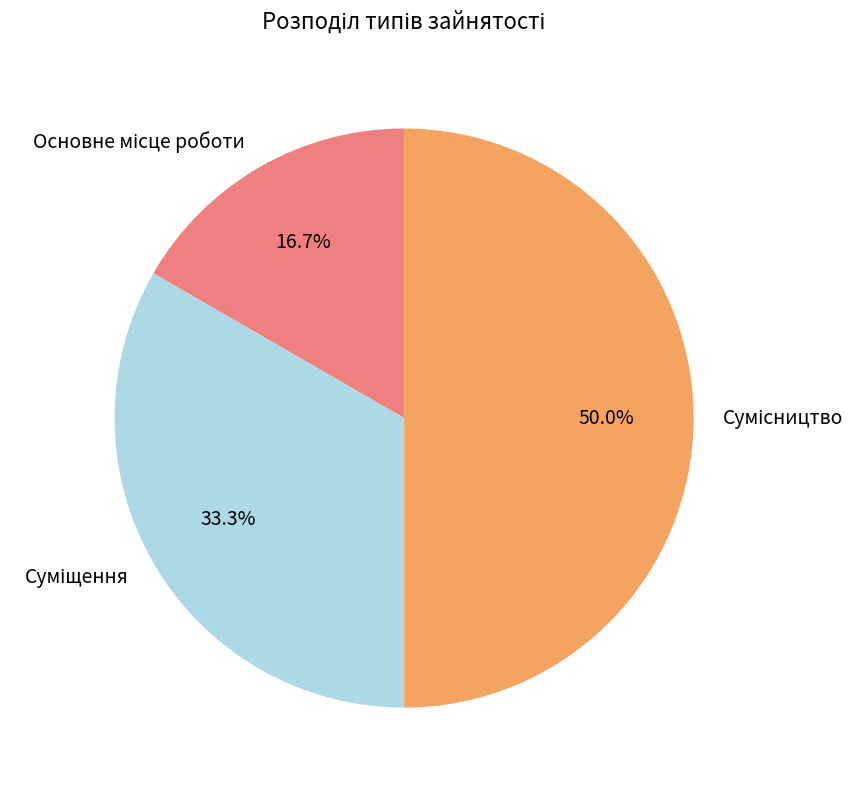

How many slices are in this pie chart?

3